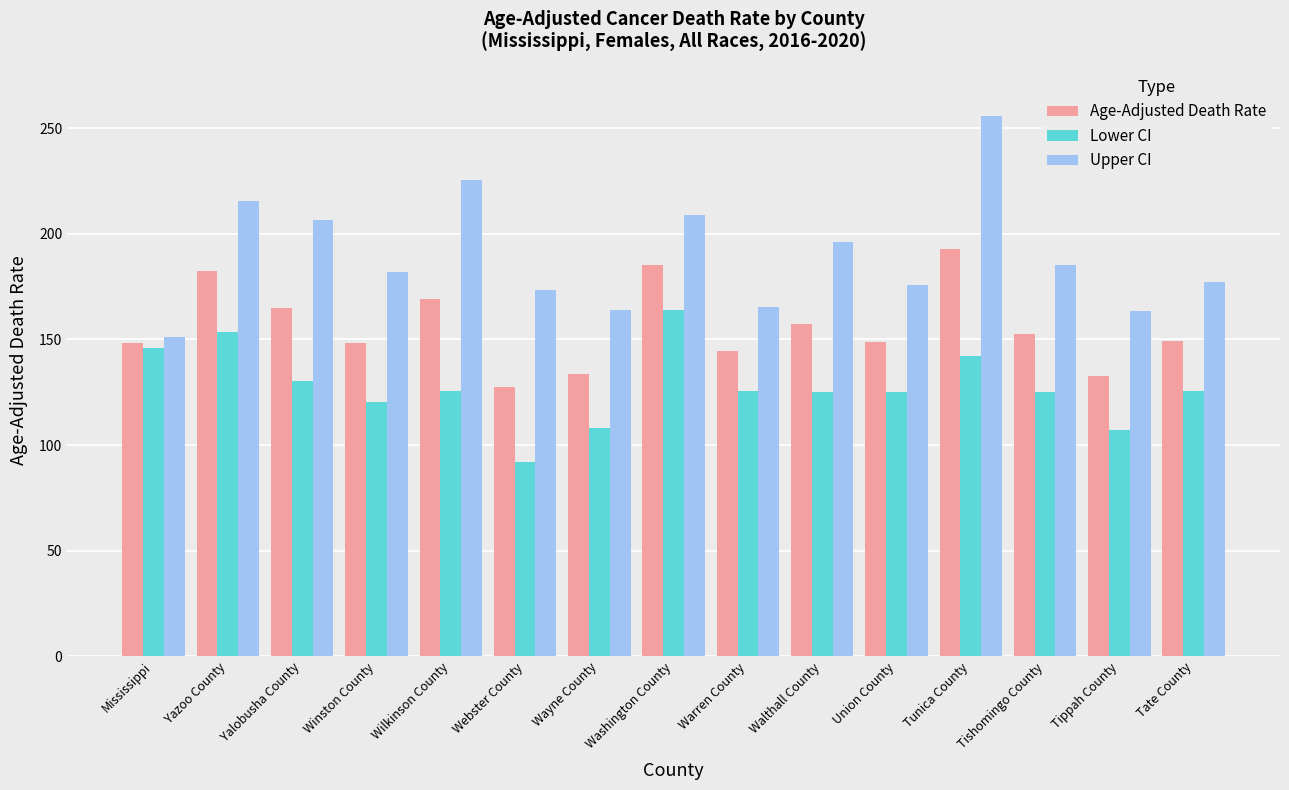

Where does the Lower CI series first go above 125?

Mississippi